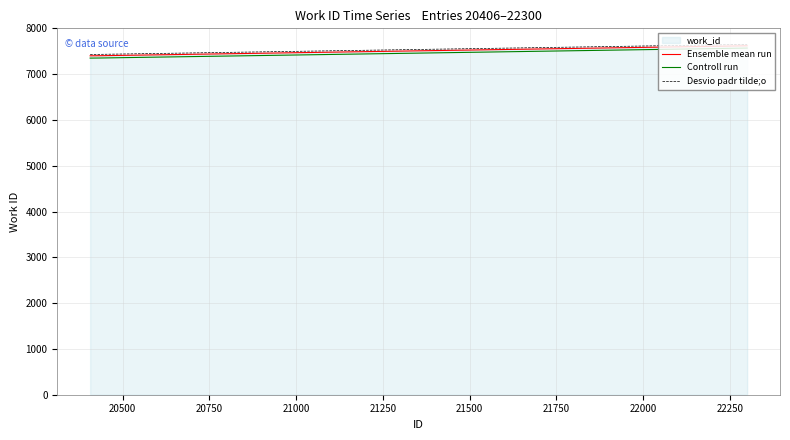

Reading left to right, list all the values displayed in this chart.

Ensemble mean run: 7400	7402	7619
Controll run: 7350	7352	7569
Desvio padr tilde;o: 7430	7432	7649